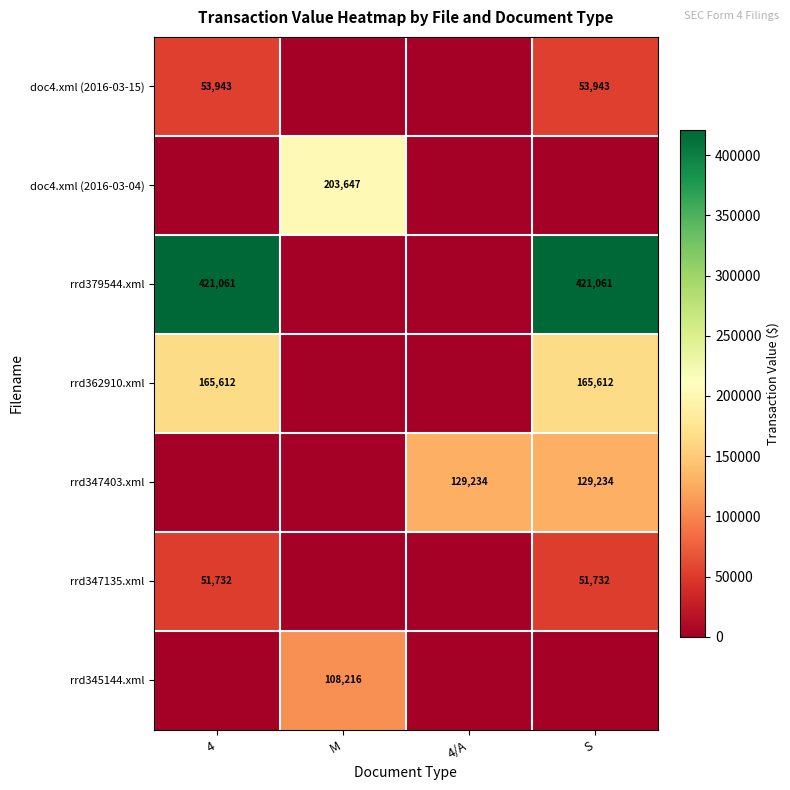

The value of doc4.xml (2016-03-15) at S is 53943. True or false?

True